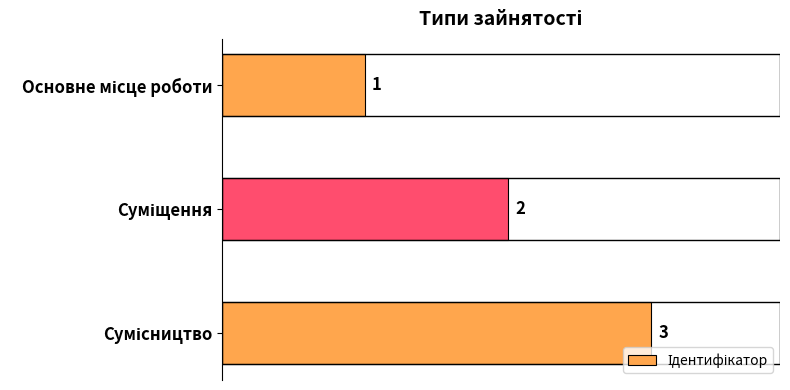

What is the greatest value displayed?

3